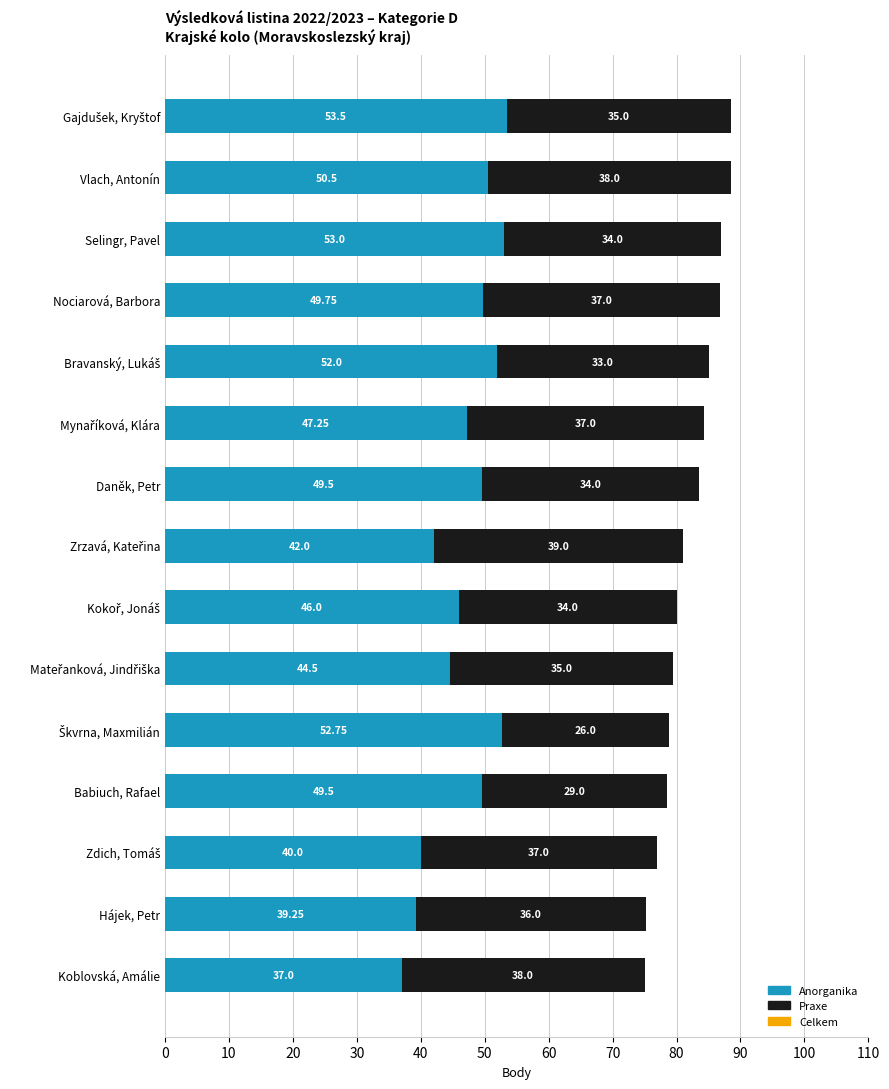

What is the difference between the maximum and minimum values in the Anorganika series?

16.5